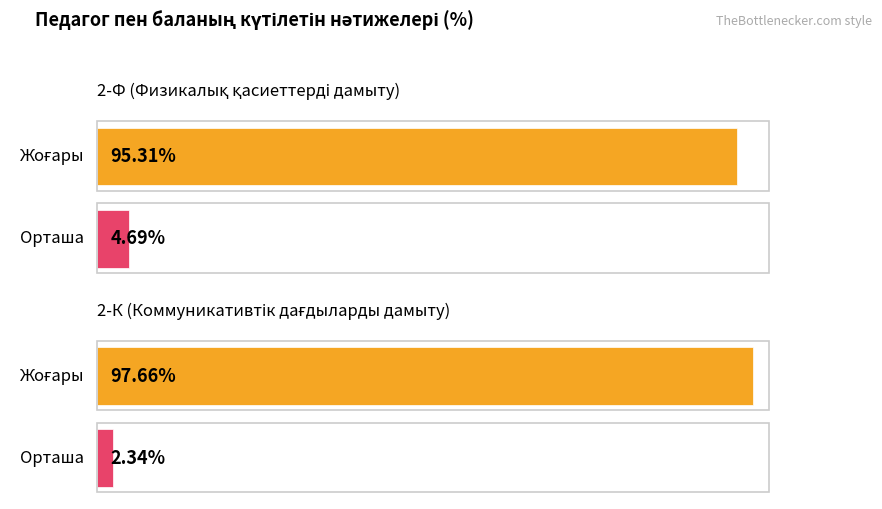

Which series has the largest total across all categories?

Жоғары